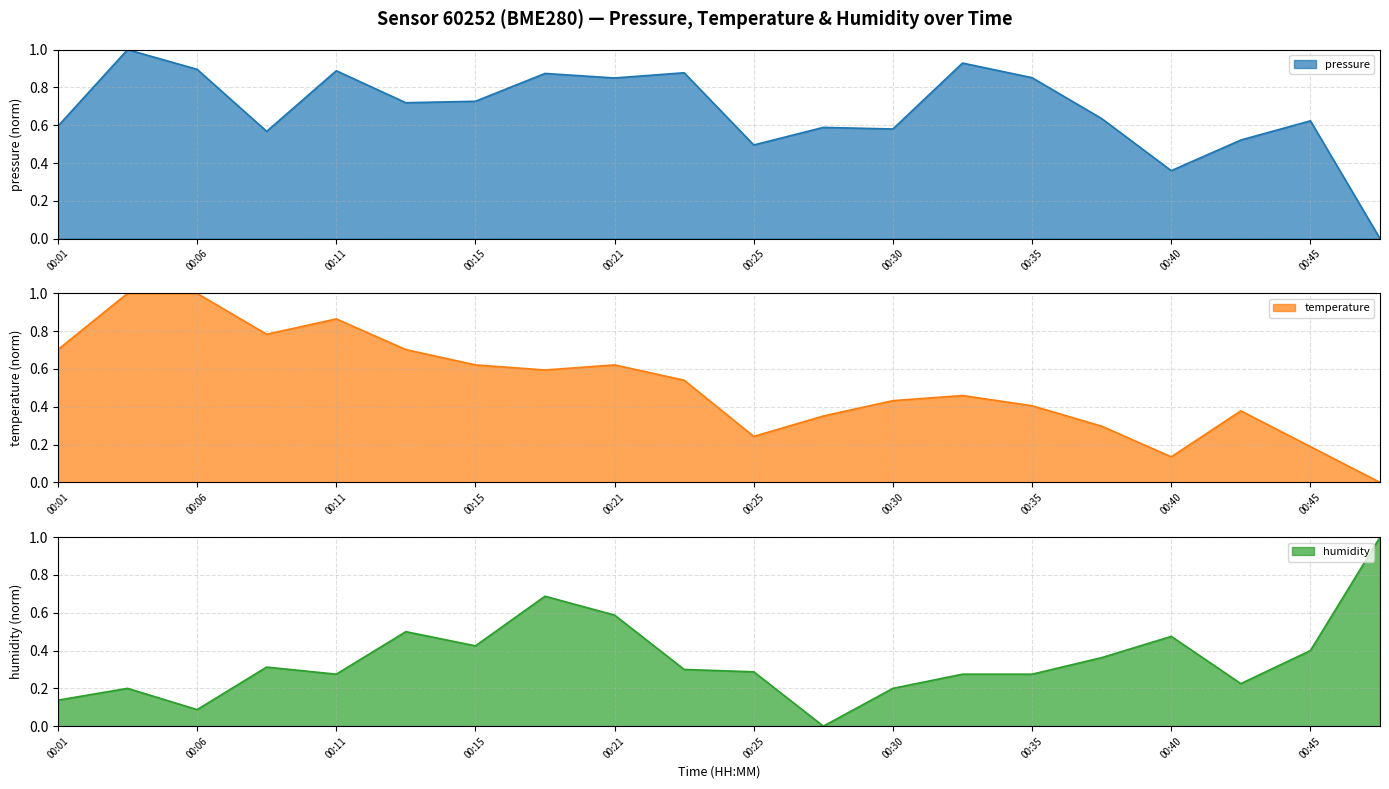

How many times do temperature and pressure cross each other?

1